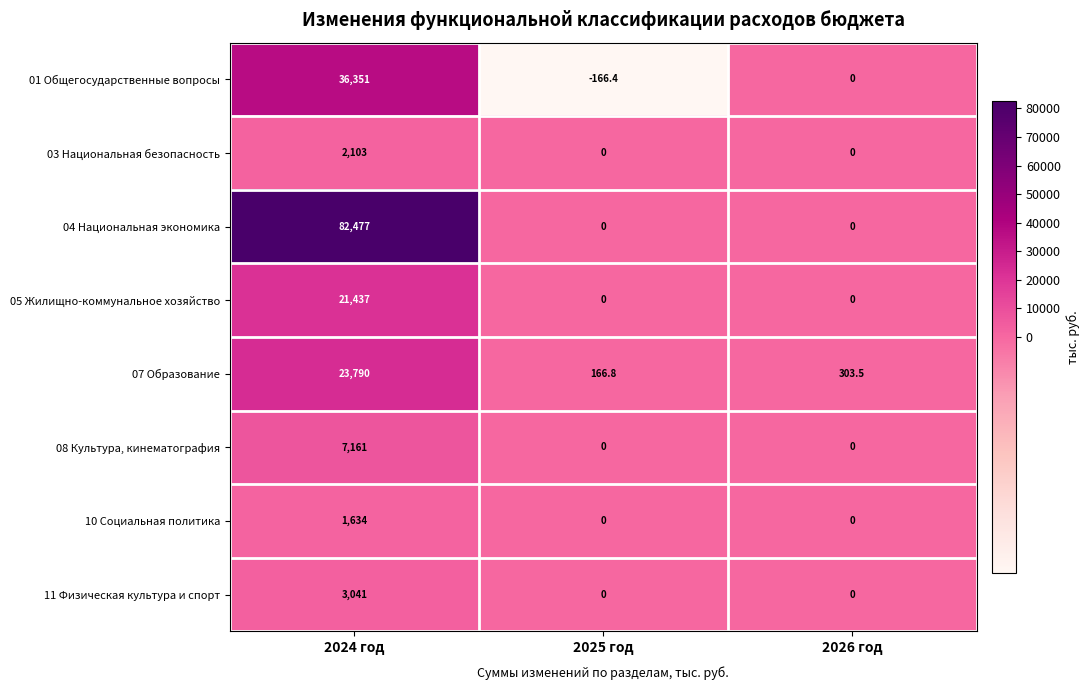

Reading left to right, extract all data points from this chart.

01 Общегосударственные вопросы: 2024 год=36351.0	2025 год=-166.4	2026 год=0.0
03 Национальная безопасность: 2024 год=2103.0	2025 год=0.0	2026 год=0.0
04 Национальная экономика: 2024 год=82477.0	2025 год=0.0	2026 год=0.0
05 Жилищно-коммунальное хозяйство: 2024 год=21437.0	2025 год=0.0	2026 год=0.0
07 Образование: 2024 год=23790.0	2025 год=166.8	2026 год=303.5
08 Культура, кинематография: 2024 год=7161.0	2025 год=0.0	2026 год=0.0
10 Социальная политика: 2024 год=1634.0	2025 год=0.0	2026 год=0.0
11 Физическая культура и спорт: 2024 год=3041.0	2025 год=0.0	2026 год=0.0